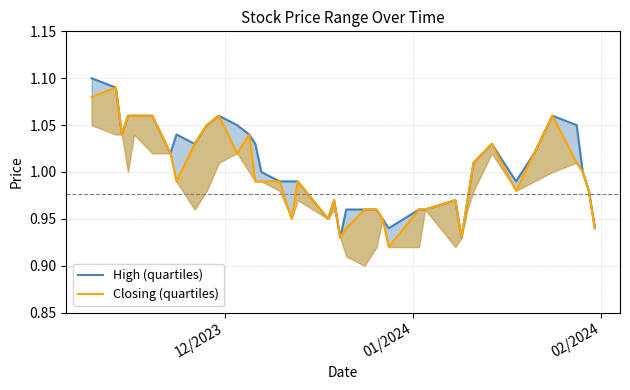

Does the chart display data point markers on the line(s)?

No